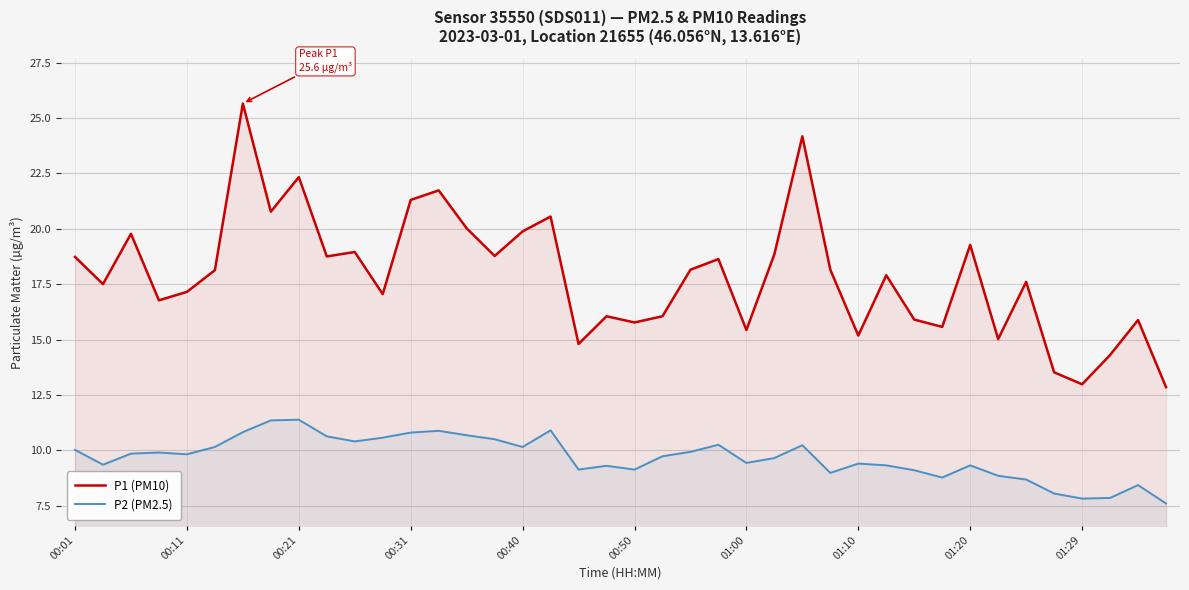

What is the sum of all P2 (PM2.5) values?

387.1